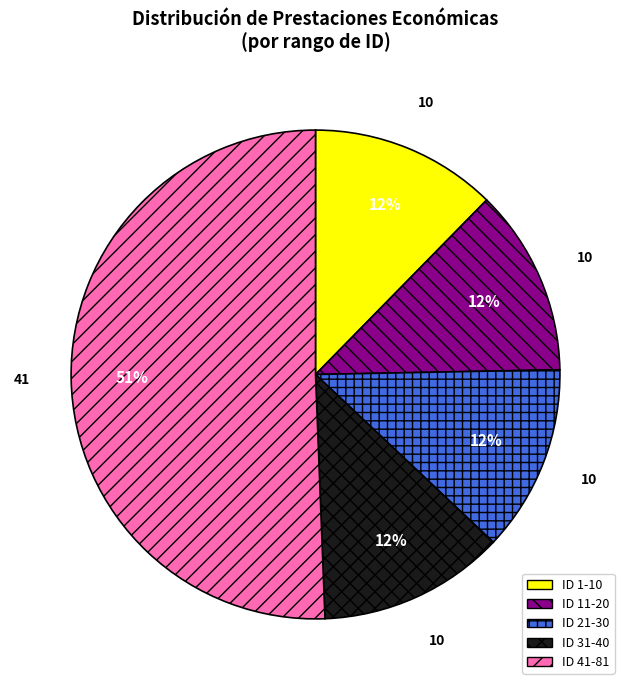

What is the ratio of the value at ID 1-10 to the value at ID 21-30?

1.0